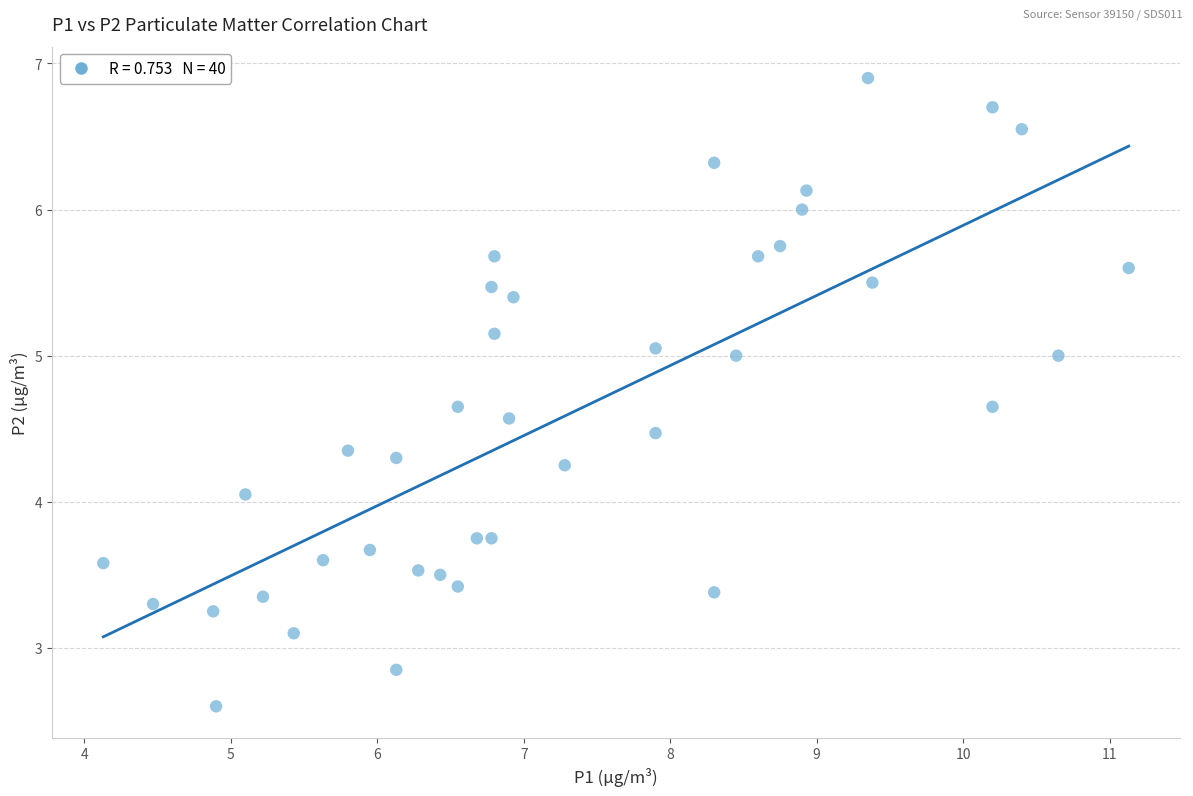

What is the range of X values (max minus min)?

7.0